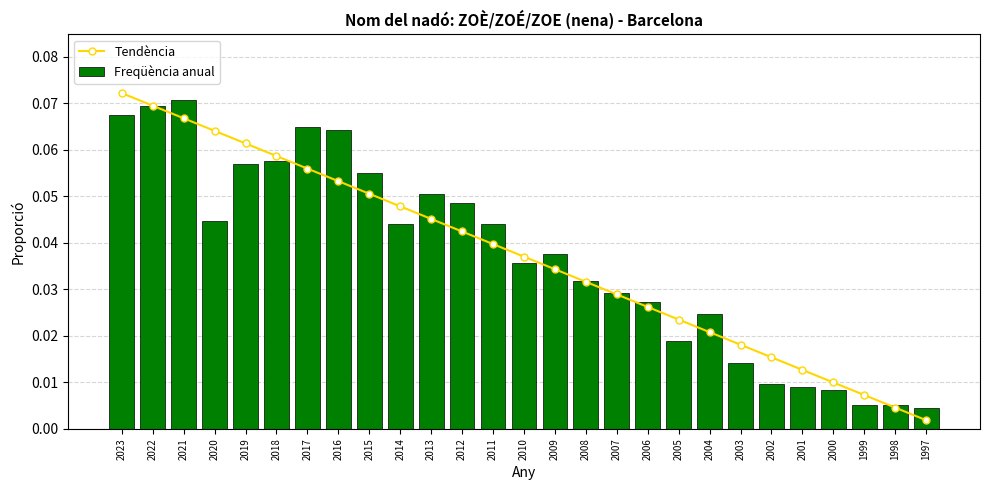

What is the total value across all series at 2017?

0.1